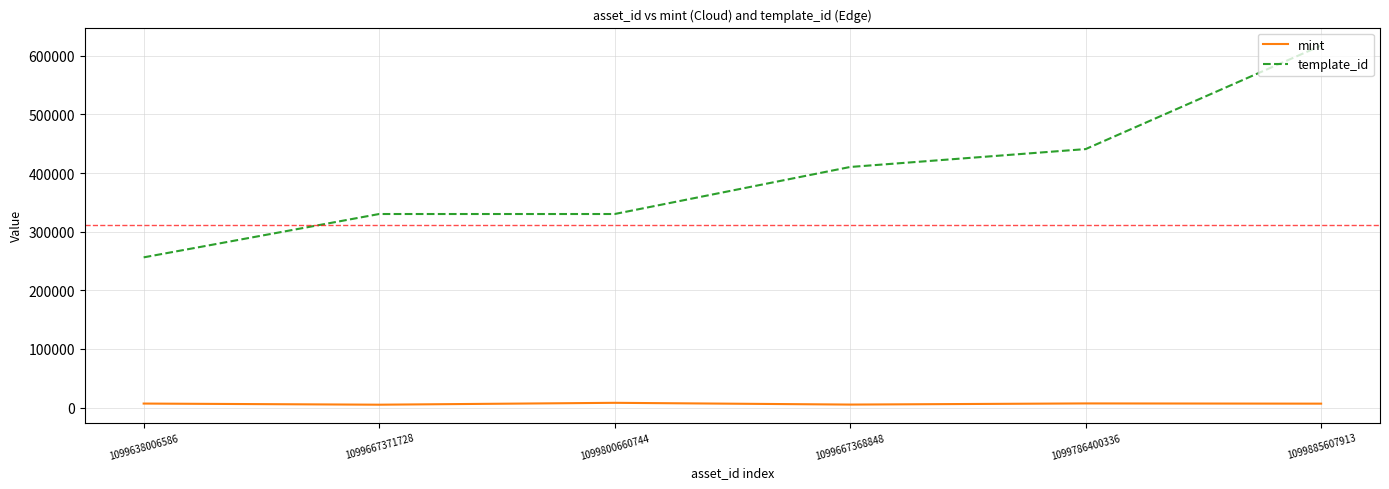

Is the value of template_id at 1099885607913 greater than the value of mint at 1099667368848?

Yes